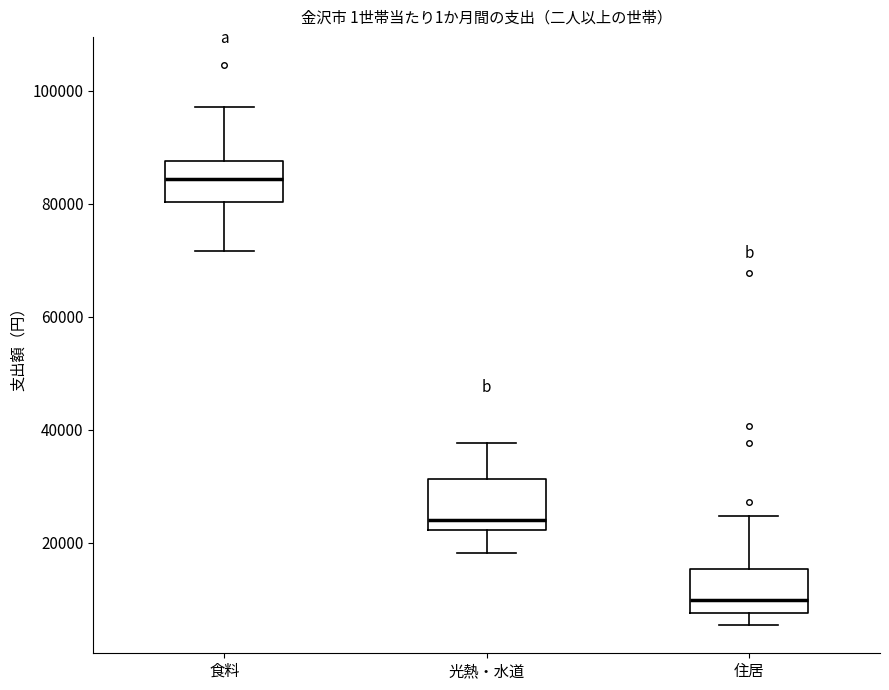

Where is the lower edge of the box for 食料 on the y-axis? The values are not printed on the chart, so give them approximately, as read against the axis.

80000